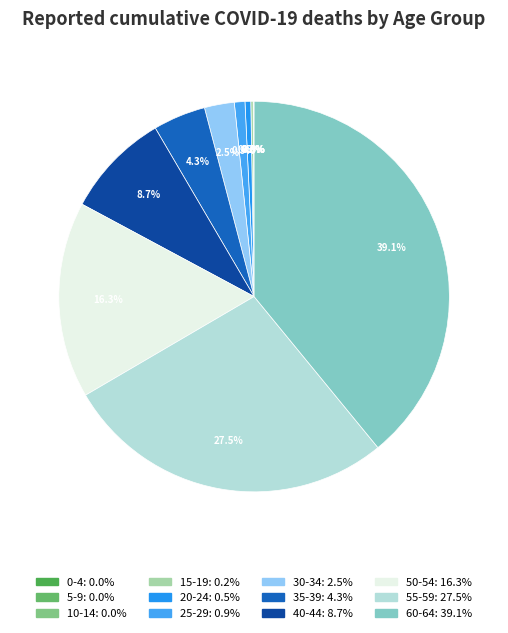

Which category has the smallest portion of the pie?

0-4